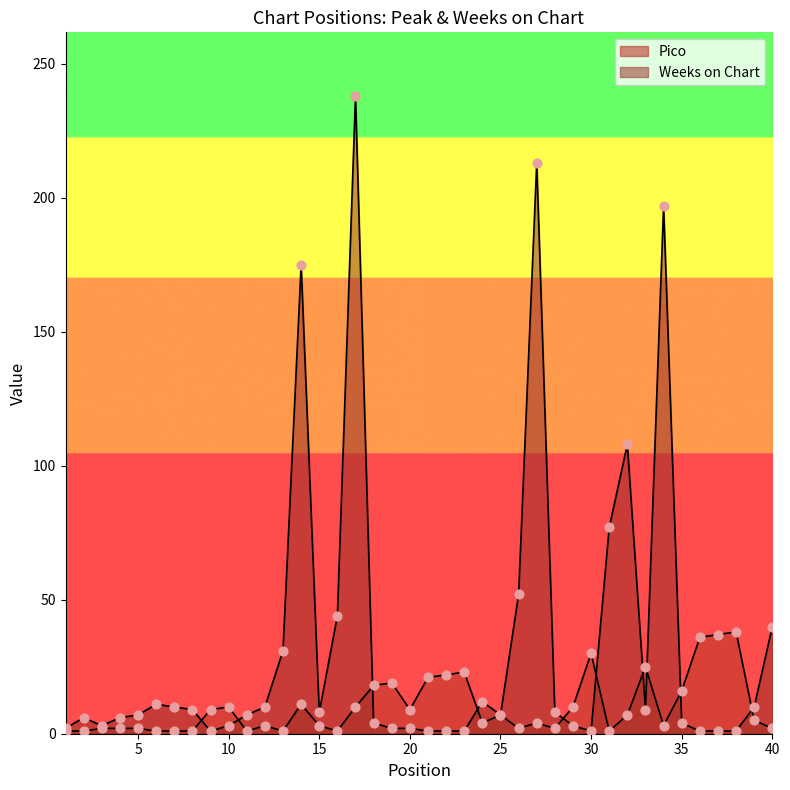

Is the value of Pico at 15 greater than the value of Weeks on Chart at 1?

Yes